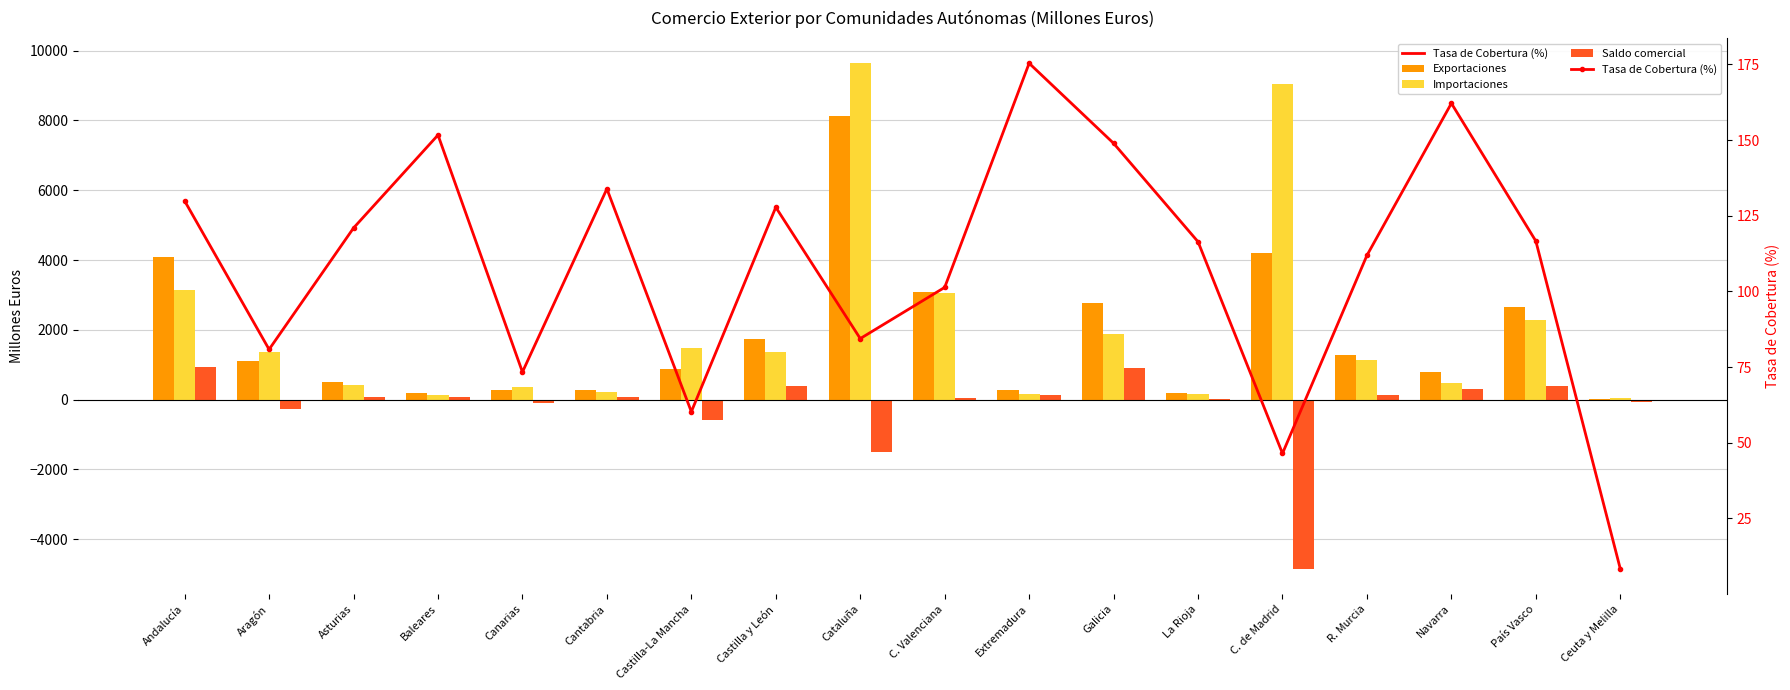

How many series are shown in this chart?

4